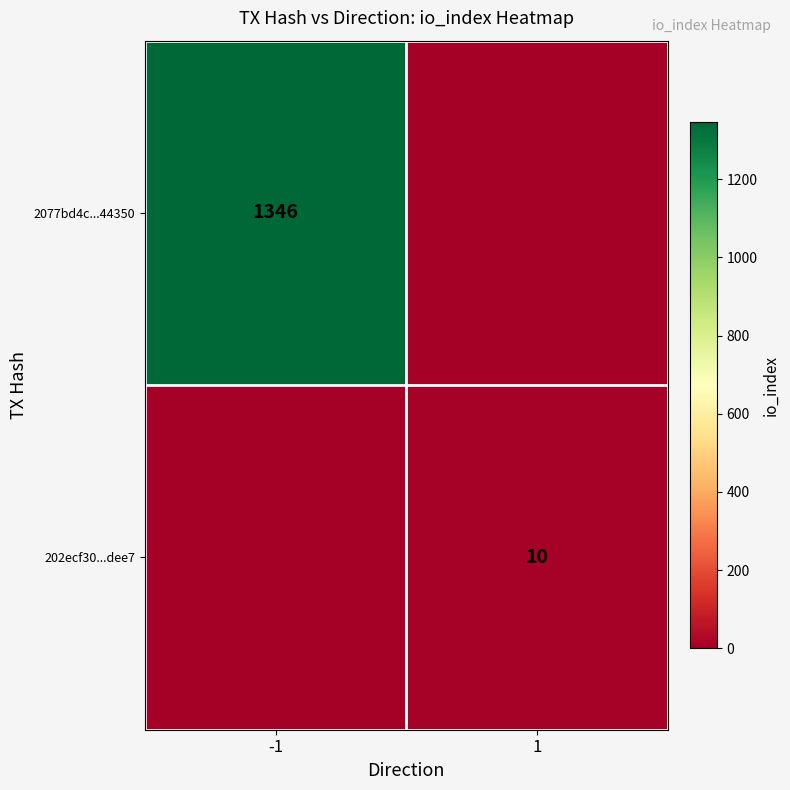

Is it true that 202ecf30...dee7 equals 10 at 1?

True